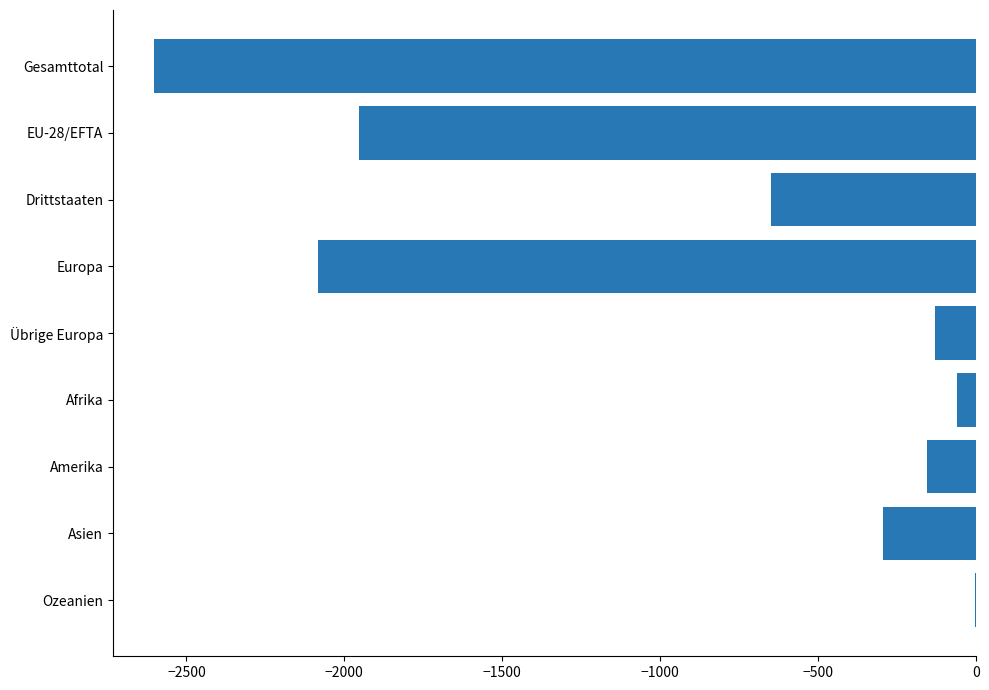

The chart shows a value of -4491 at Gesamttotal. True or false?

False